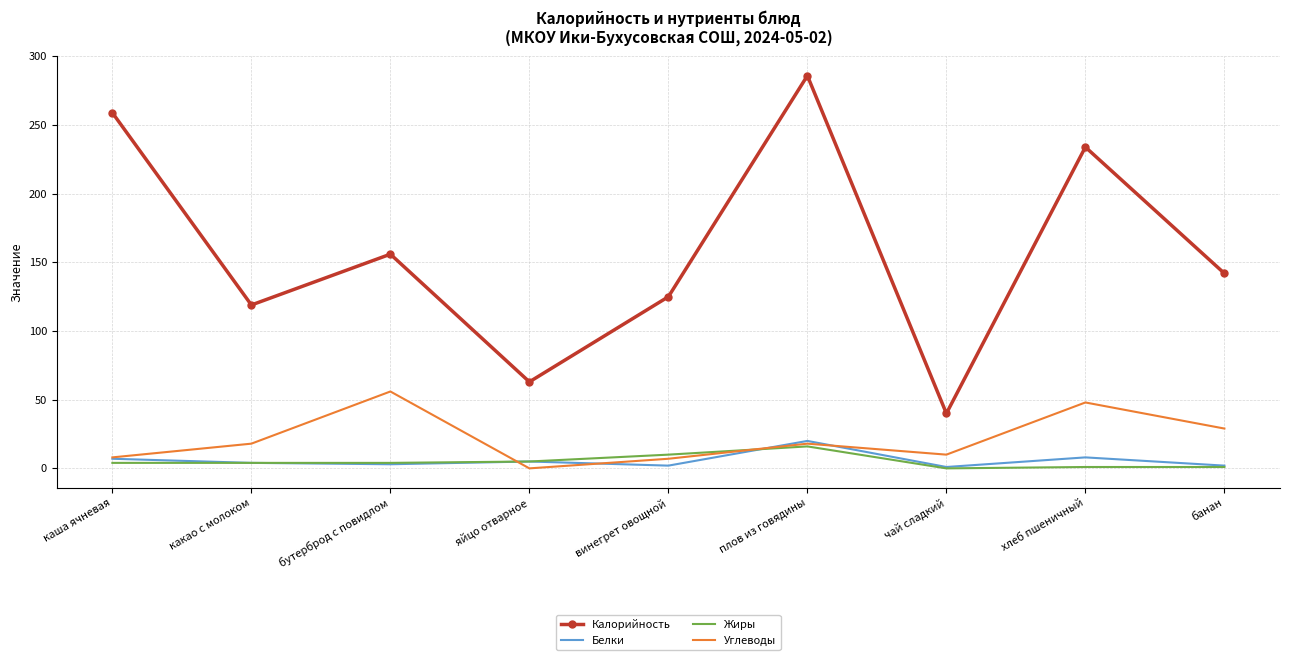

What is the sum of the Калорийность values at бутерброд с повидлом and чай сладкий?

196